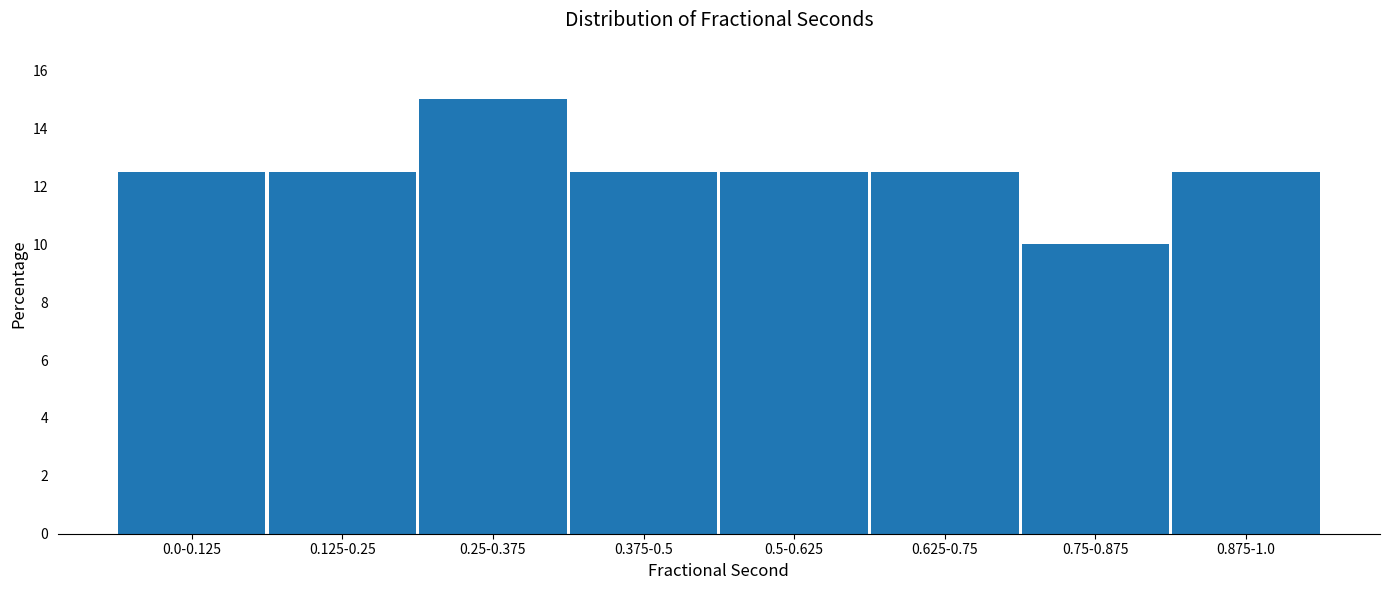

Reading left to right, transcribe all the data shown in this chart.

12.5	12.5	15.0	12.5	12.5	12.5	10.0	12.5